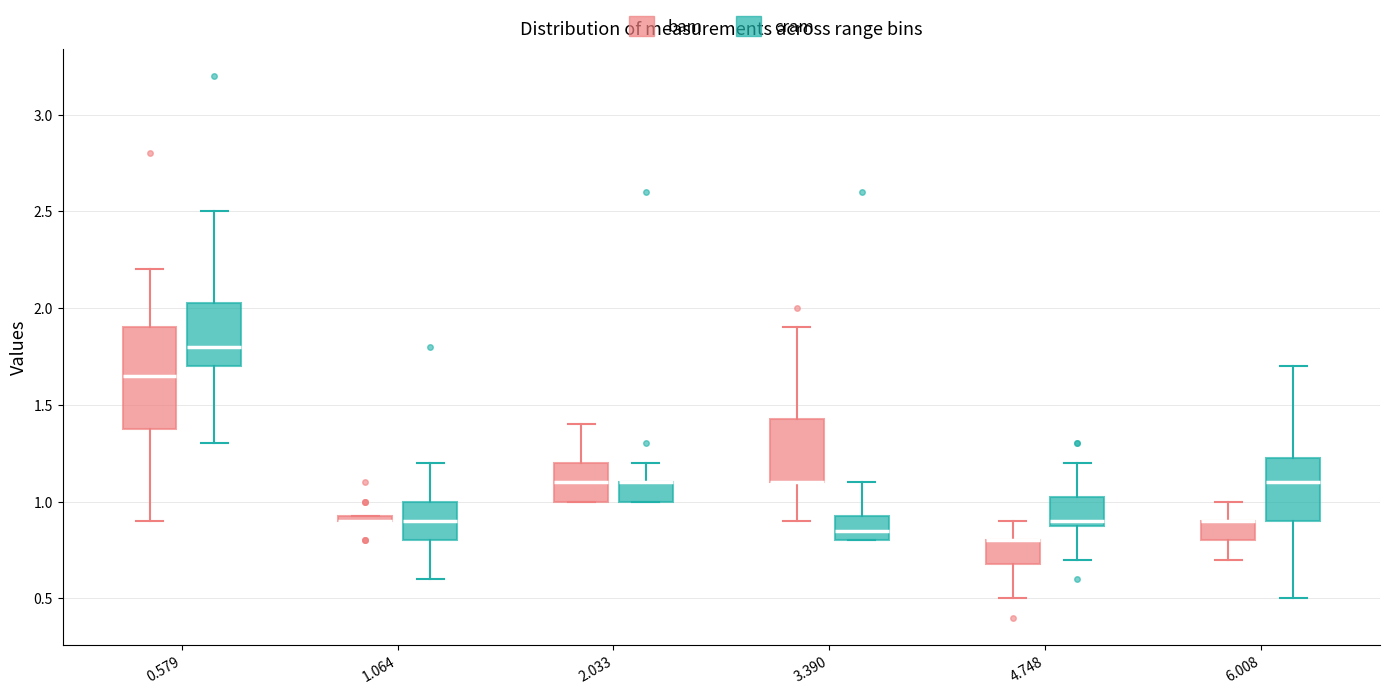

Where does the upper whisker of the box for 1.064 (cram) end on the y-axis? The values are not printed on the chart, so give them approximately, as read against the axis.

1.20